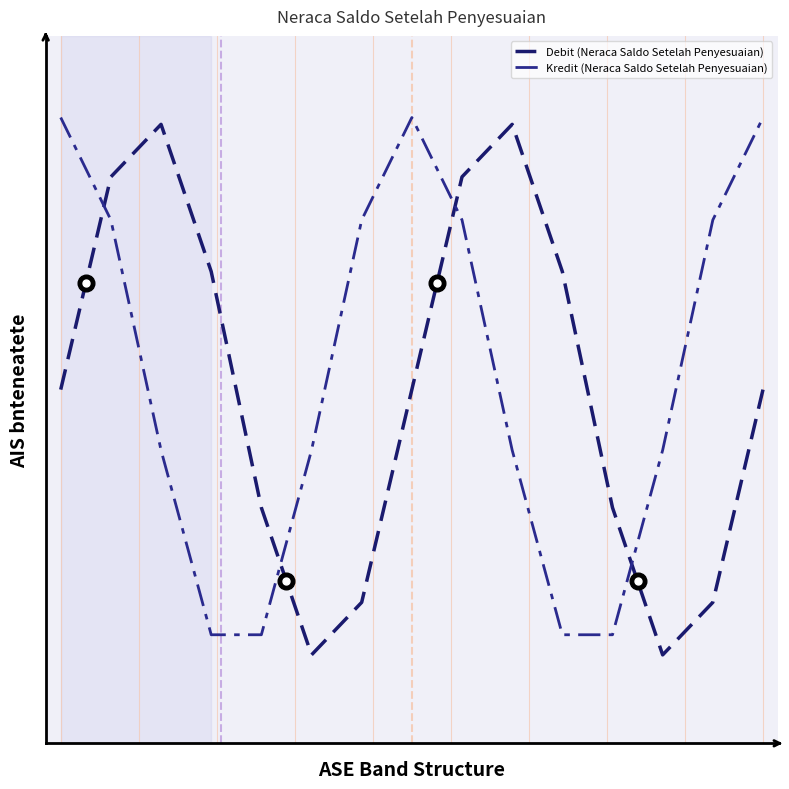

What is the value of the Kredit (Neraca Saldo Setelah Penyesuaian) point at the 6th from the left?

-0.2